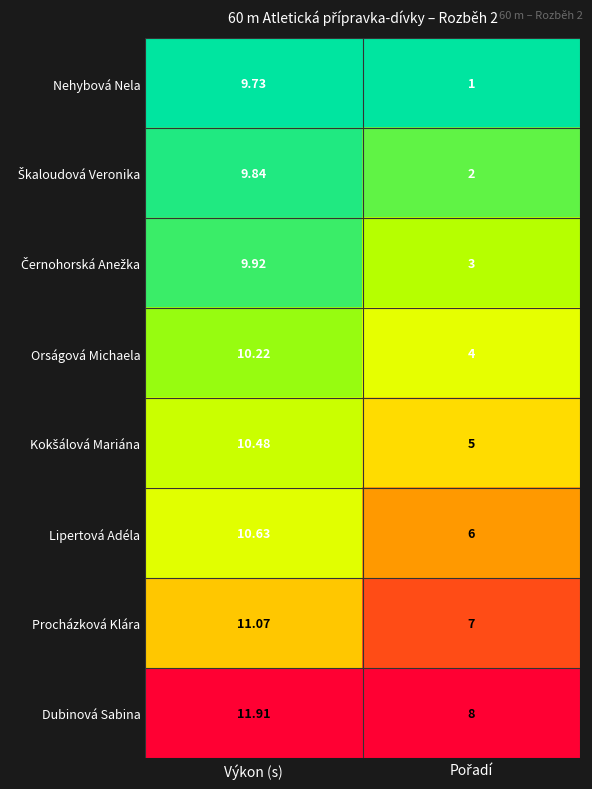

Which series has the widest spread of values?

Nehybová Nela